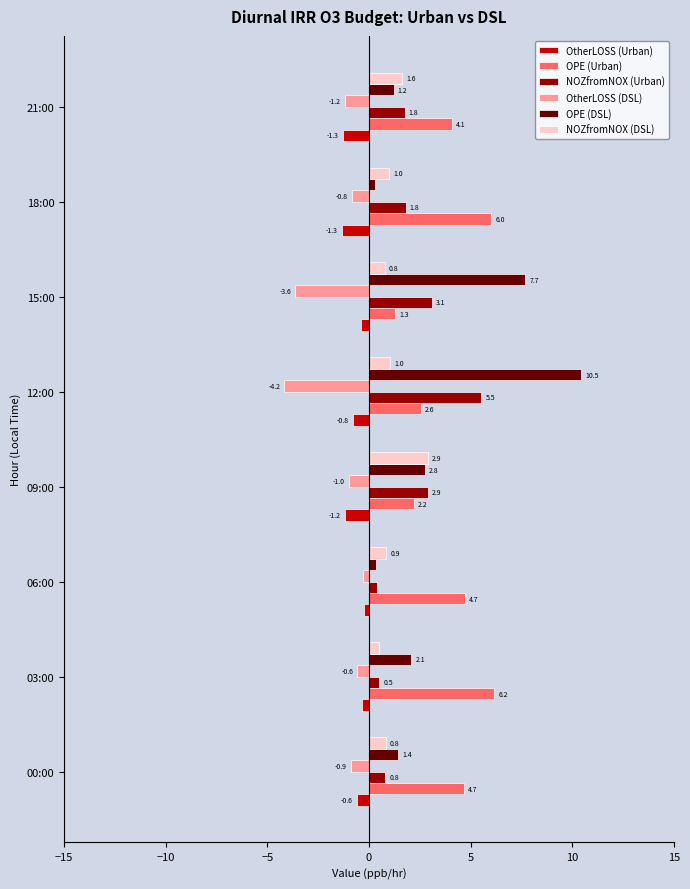

How many OtherLOSS (Urban) values are between -1 and 0?

5